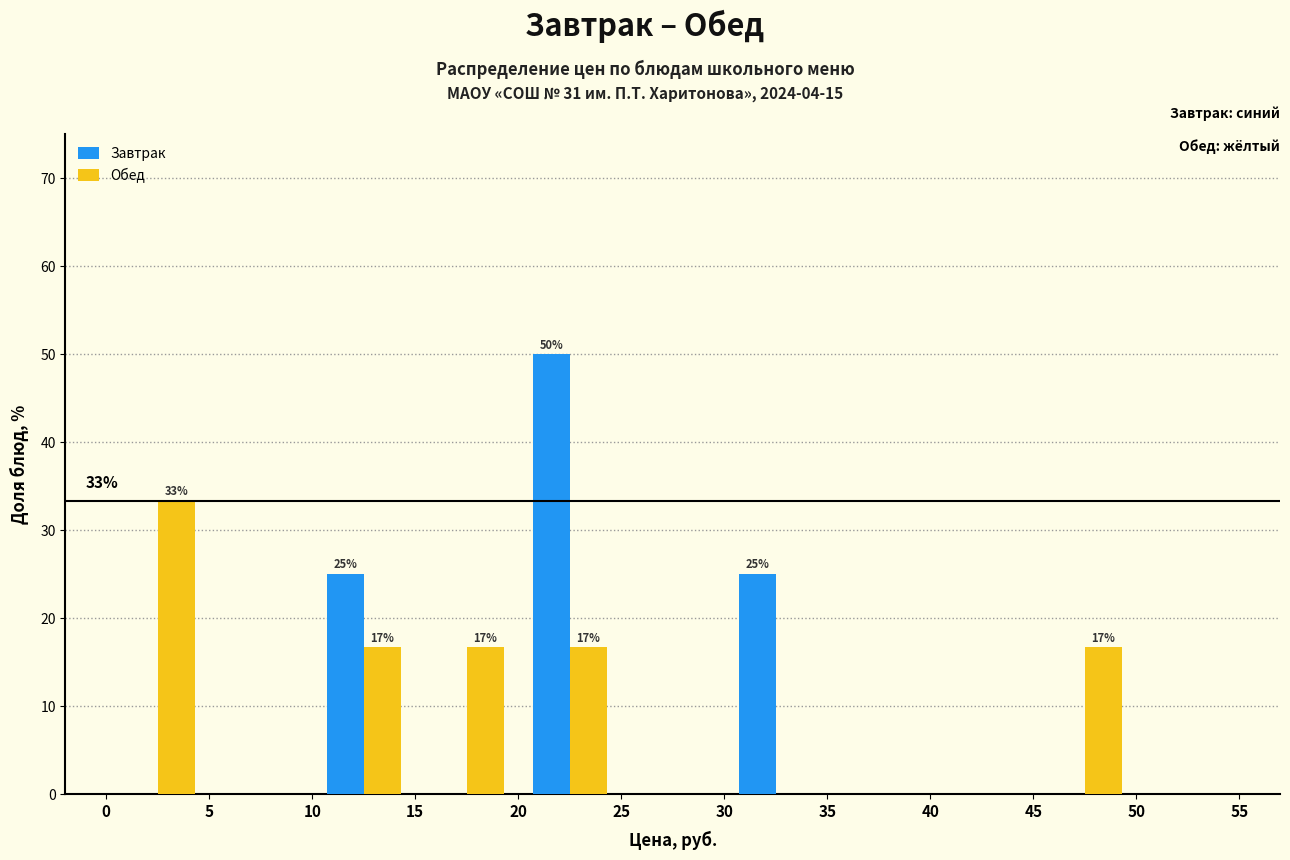

In the Завтрак series, which range on the x-axis has the tallest bar?

20 to 25